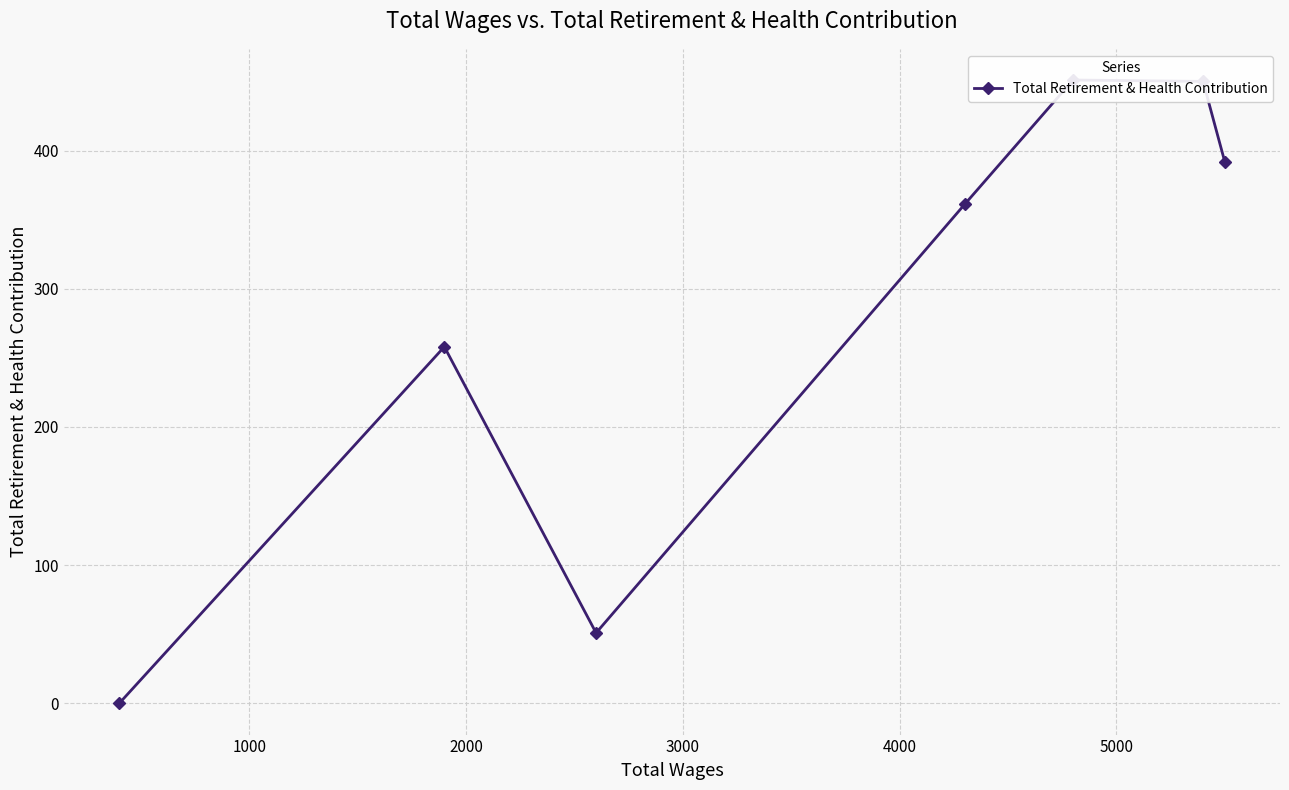

How many positive values are there?

6